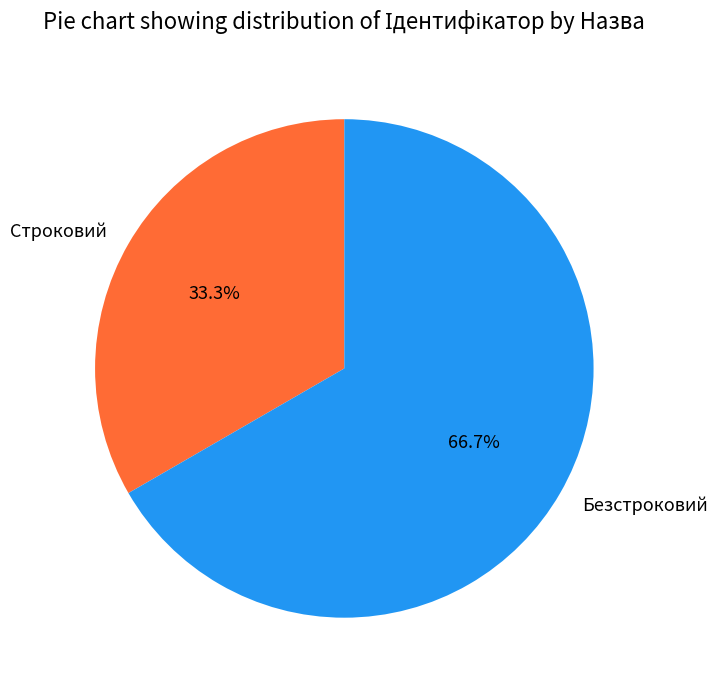

Does Безстроковий account for over 50% of the chart?

Yes